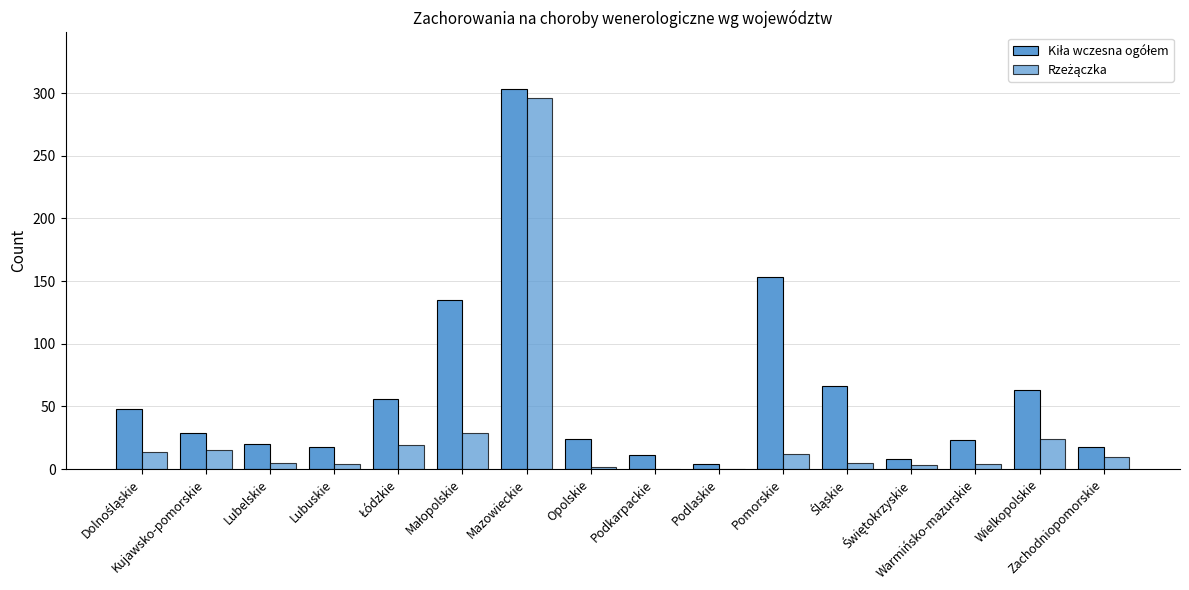

Does the chart contain stacked bars?

No